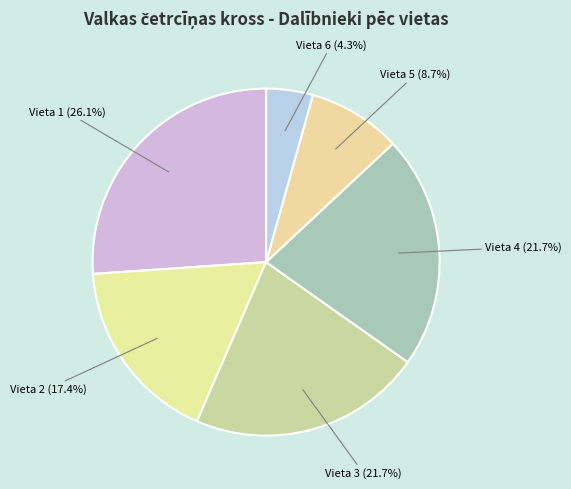

Which slice is the largest?

Vieta 1